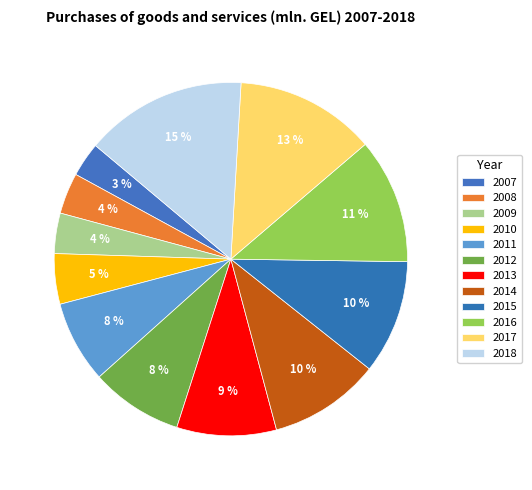

True or false: 2011 accounts for 1% of the total.

False